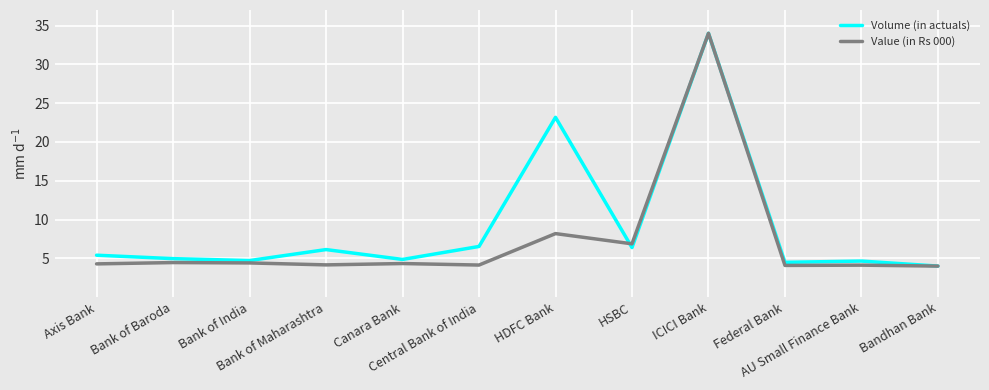

Rank the series by their average value, from lowest to highest.

Value (in Rs 000), Volume (in actuals)